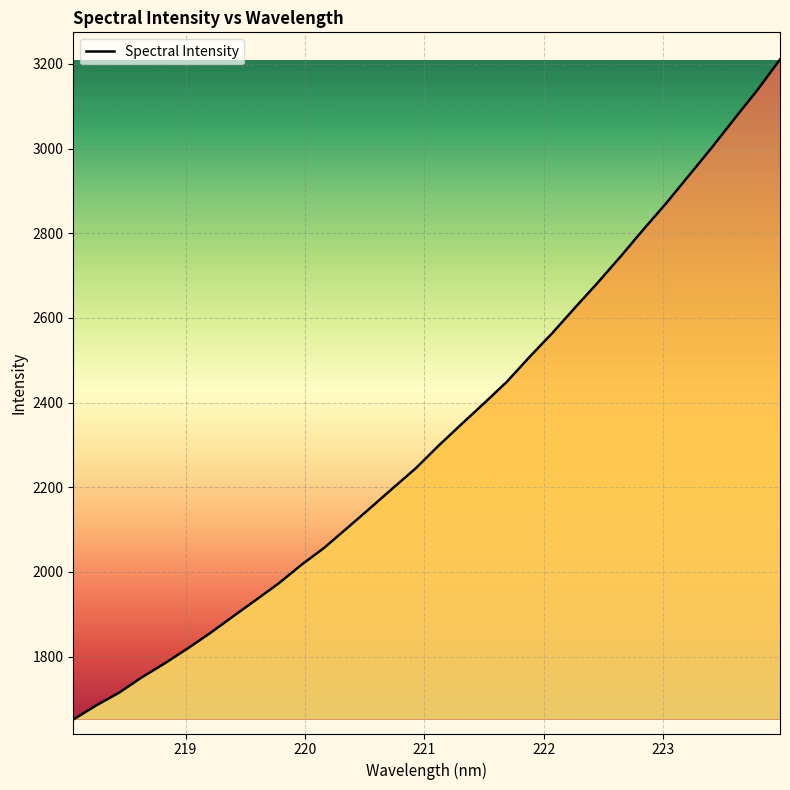

What is the smallest value displayed?

1651.6